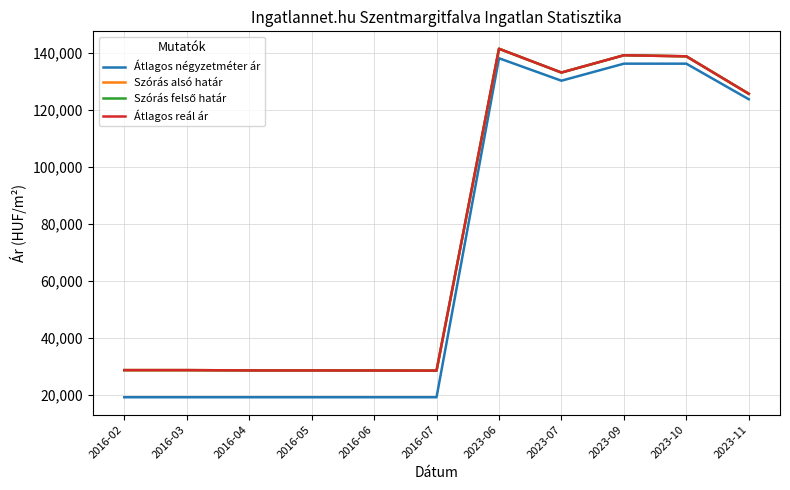

At how many categories does at least one series exceed 138426?

3